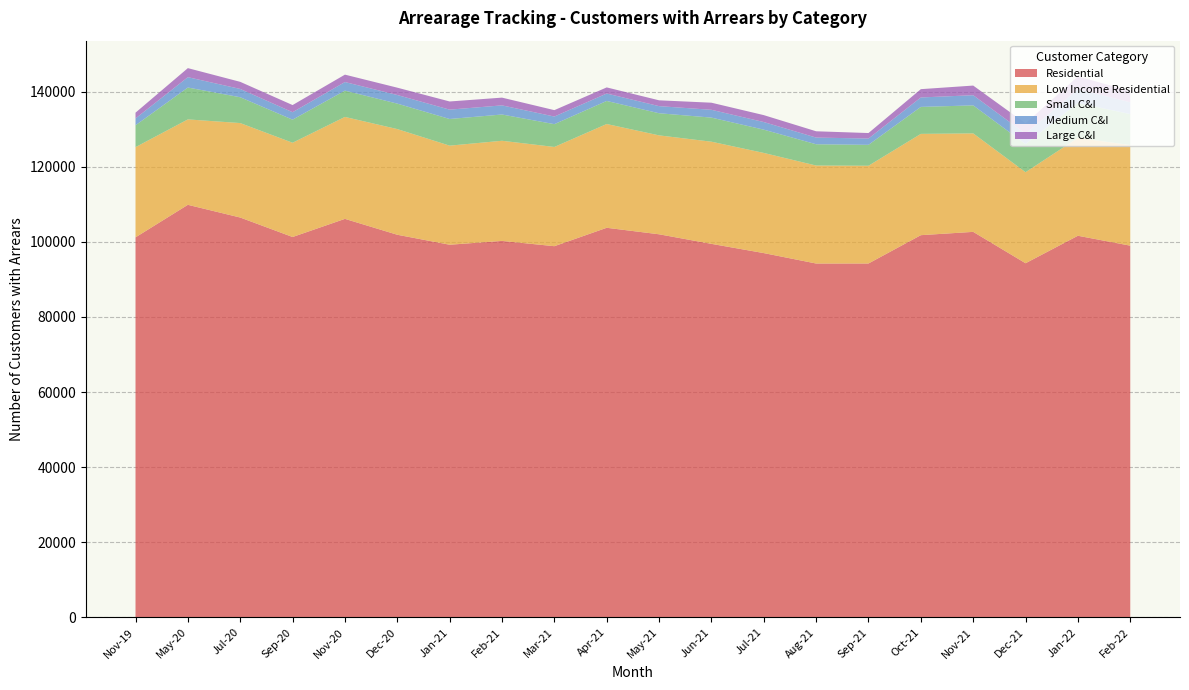

Reading right to left, what are all the values shown in this chart?

Residential: Feb-22=98976	Jan-22=101614	Dec-21=94295	Nov-21=102650	Oct-21=101770	Sep-21=94229	Aug-21=94222	Jul-21=96999	Jun-21=99458	May-21=102006	Apr-21=103735	Mar-21=98835	Feb-21=100242	Jan-21=99226	Dec-20=101882	Nov-20=106114	Sep-20=101285	Jul-20=106469	May-20=109855	Nov-19=101192
Low Income Residential: Feb-22=26790	Jan-22=26061	Dec-21=24244	Nov-21=26229	Oct-21=26978	Sep-21=26031	Aug-21=26093	Jul-21=26675	Jun-21=27208	May-21=26344	Apr-21=27643	Mar-21=26430	Feb-21=26671	Jan-21=26386	Dec-20=28145	Nov-20=27150	Sep-20=25104	Jul-20=25158	May-20=22749	Nov-19=24022
Small C&I: Feb-22=8249	Jan-22=9300	Dec-21=7490	Nov-21=7458	Oct-21=7184	Sep-21=5569	Aug-21=5668	Jul-21=6200	Jun-21=6415	May-21=5894	Apr-21=6140	Mar-21=6071	Feb-21=6996	Jan-21=7099	Dec-20=6781	Nov-20=7002	Sep-20=6143	Jul-20=6879	May-20=8487	Nov-19=5830
Medium C&I: Feb-22=3145	Jan-22=3660	Dec-21=2761	Nov-21=2708	Oct-21=2516	Sep-21=1682	Aug-21=1780	Jul-21=2027	Jun-21=2081	May-21=1892	Apr-21=1978	Mar-21=2029	Feb-21=2431	Jan-21=2493	Dec-20=2294	Nov-20=2289	Sep-20=1987	Jul-20=2209	May-20=2759	Nov-19=1817
Large C&I: Feb-22=2990	Jan-22=3421	Dec-21=2751	Nov-21=2568	Oct-21=2210	Sep-21=1460	Aug-21=1679	Jul-21=1842	Jun-21=1888	May-21=1552	Apr-21=1628	Mar-21=1706	Feb-21=2063	Jan-21=2173	Dec-20=1953	Nov-20=1969	Sep-20=1903	Jul-20=1891	May-20=2409	Nov-19=1534